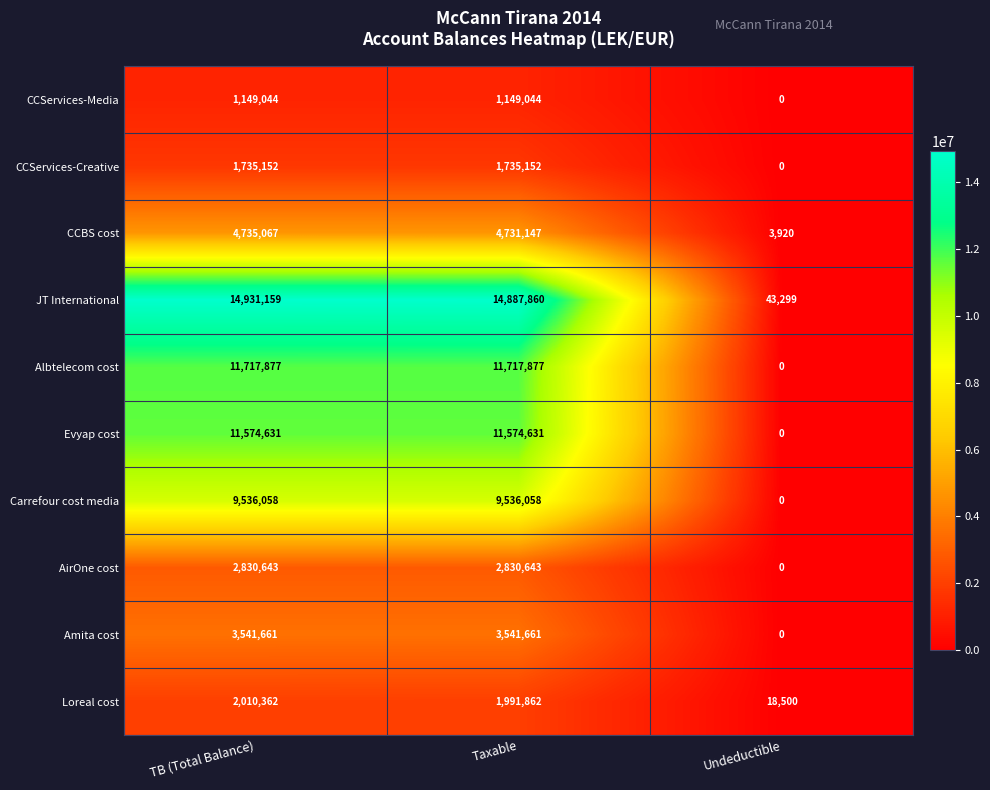

At which category is the sum across all series the highest?

TB (Total Balance)